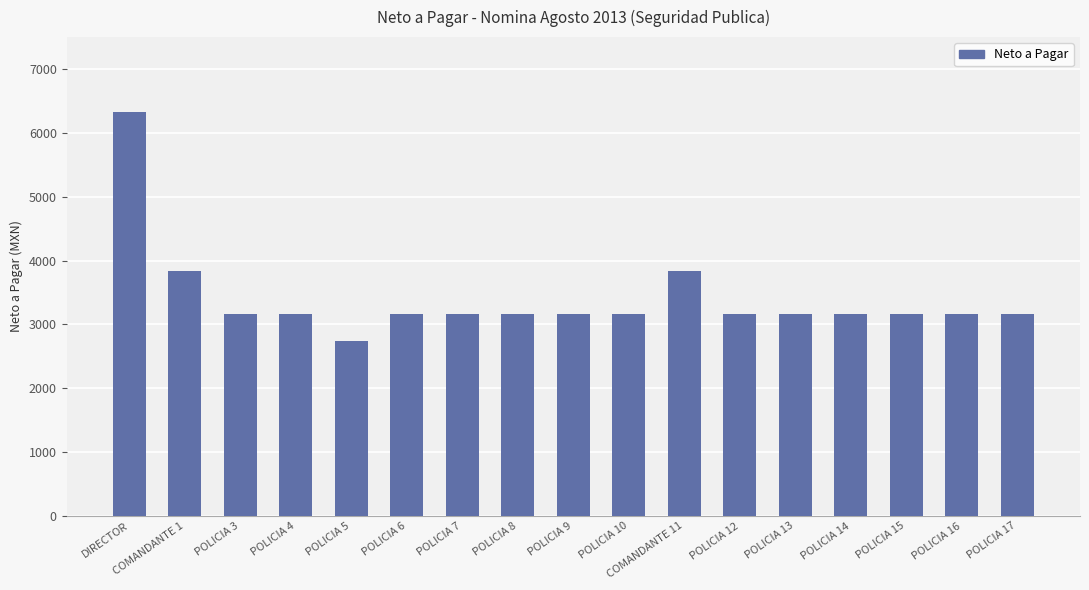

The chart shows a value of 3162.0 at POLICIA 16. True or false?

True